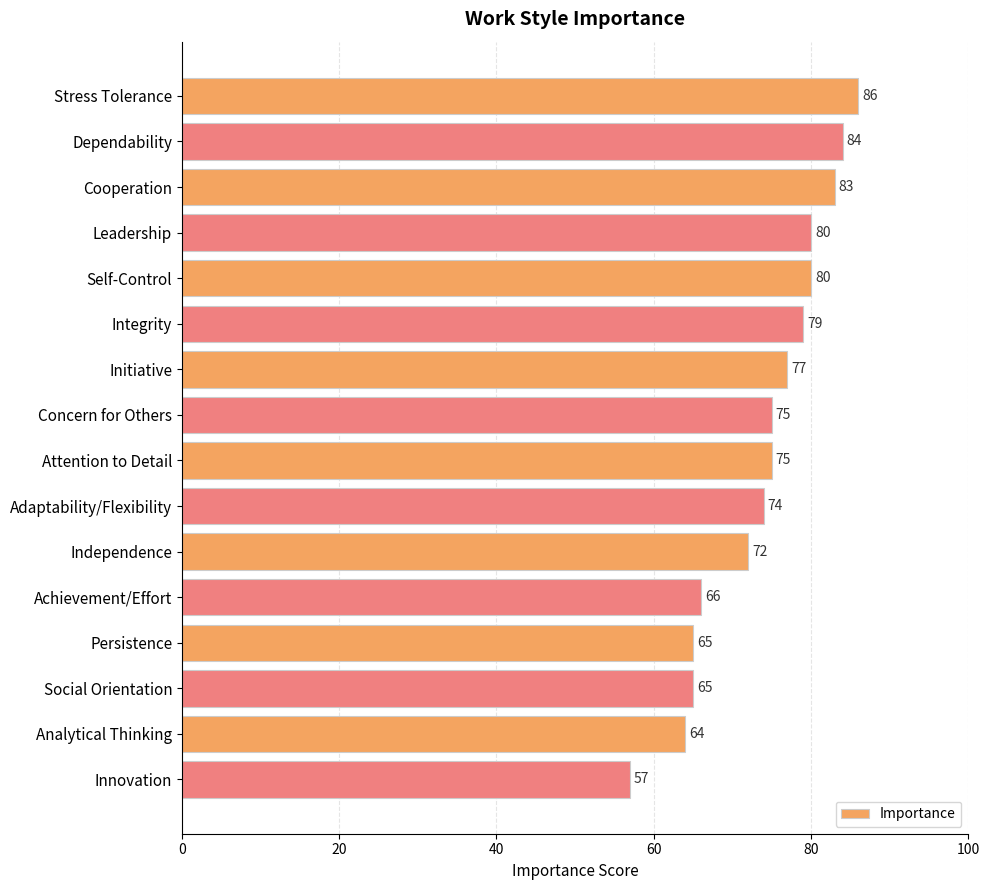

What position from the bottom is Analytical Thinking?

2